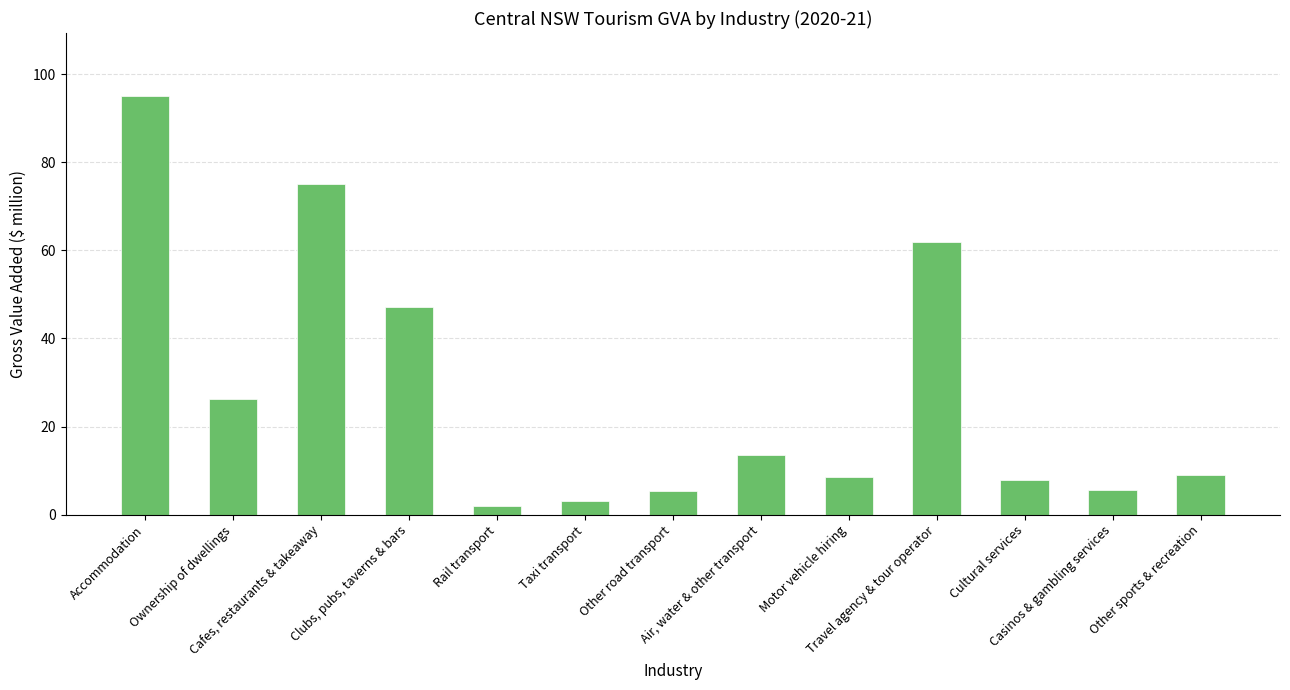

Is it true that the value at Motor vehicle hiring is 1.7?

False